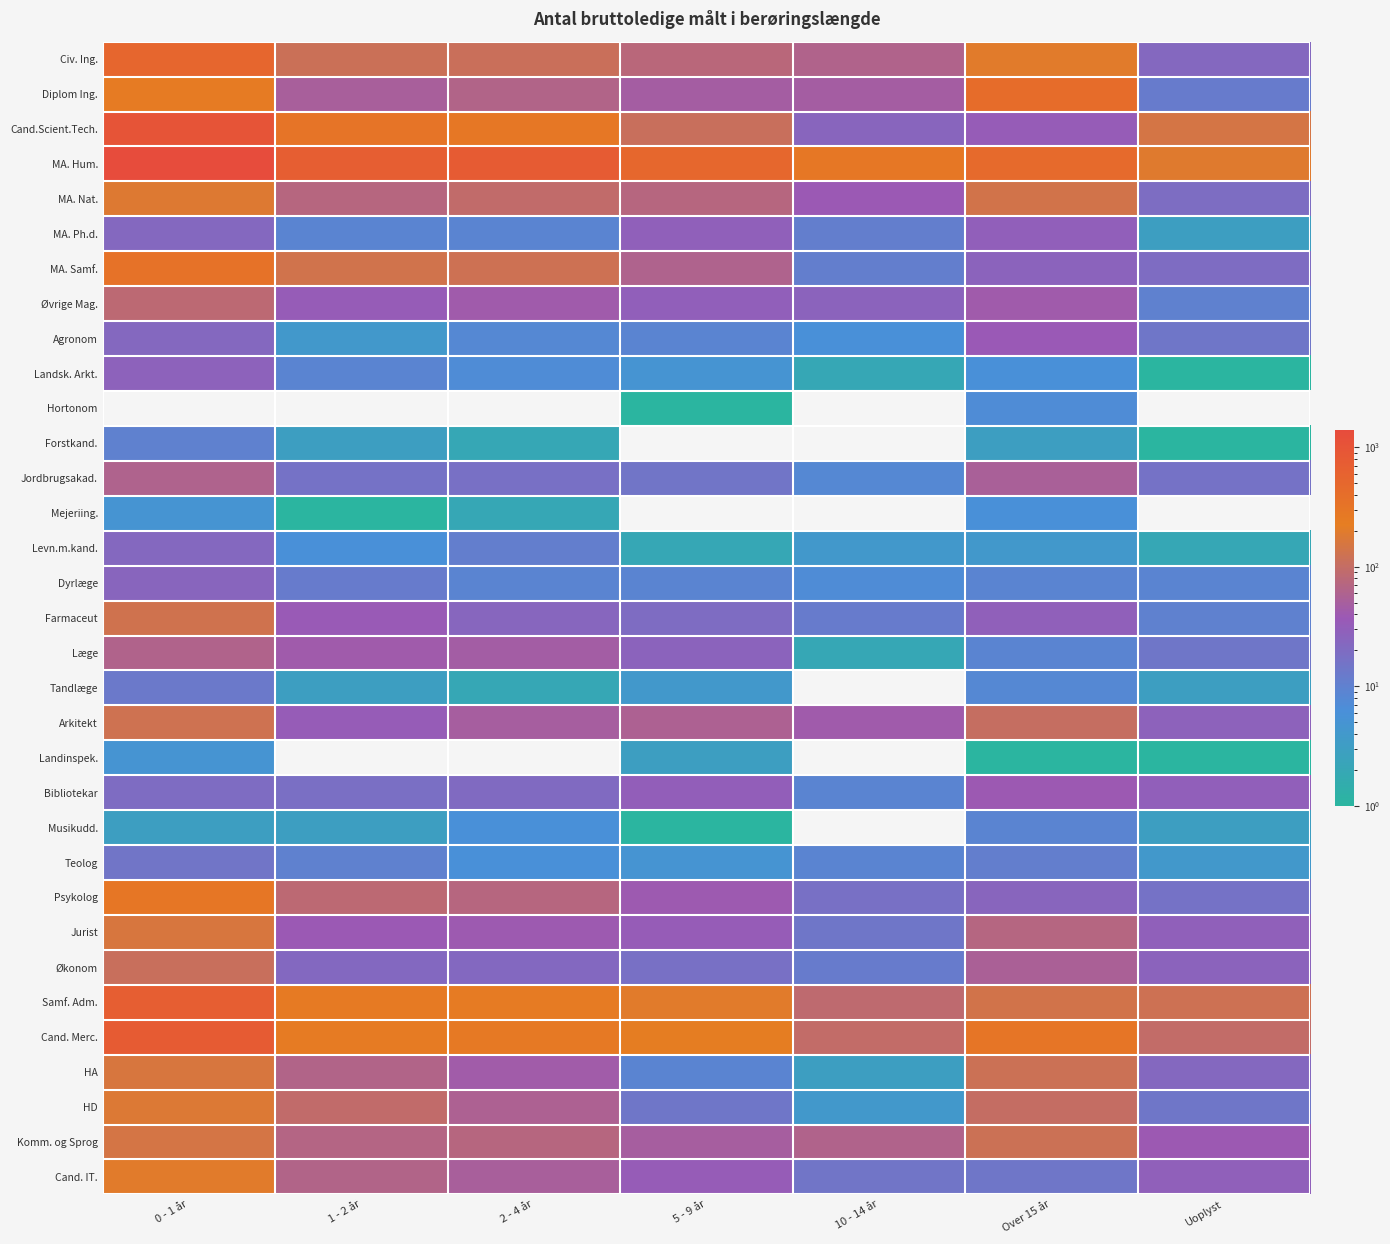

Between 2 - 4 år and 10 - 14 år, which series saw the biggest shift?

MA. Hum.